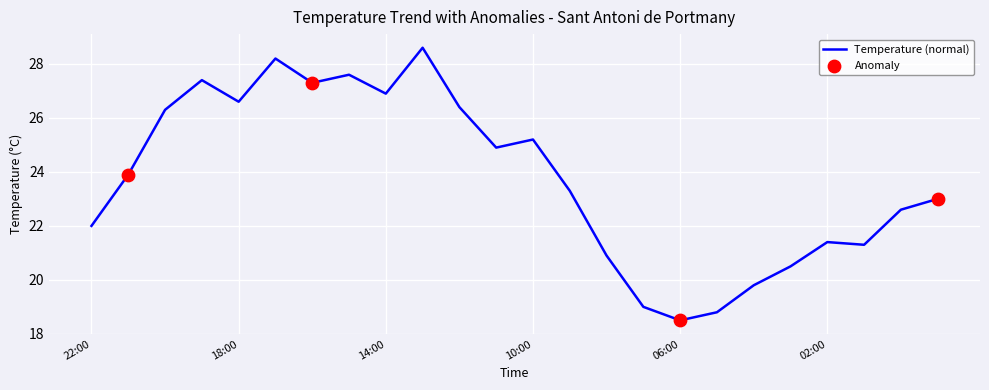

What is the greatest value displayed?

28.6